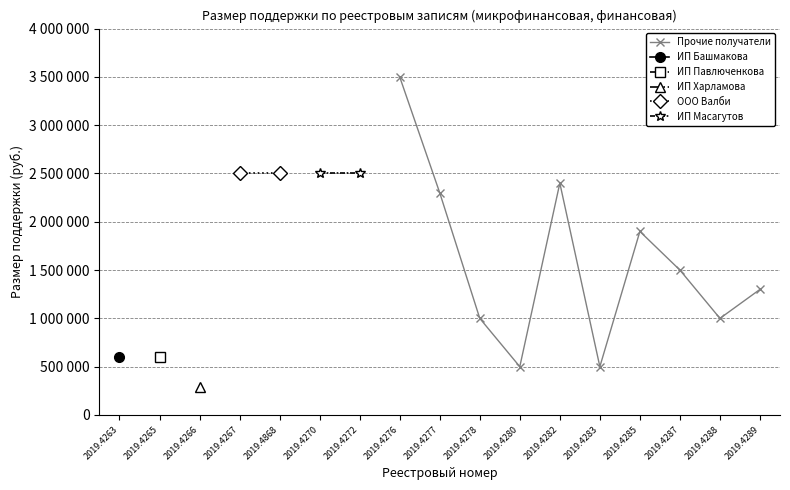

What is the difference between the second highest and second lowest values in the финансовая series?

2000000